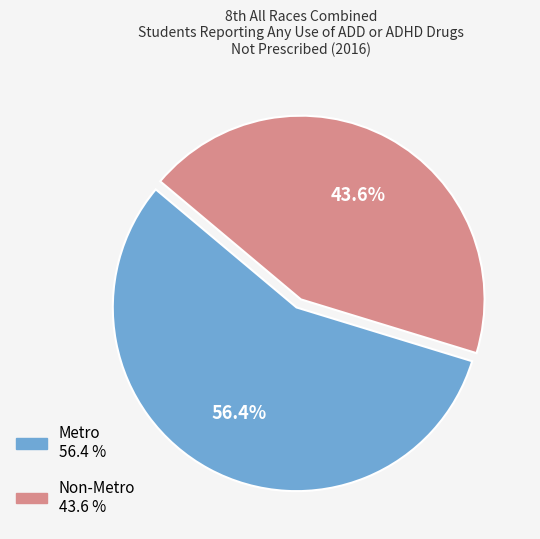

What is the majority slice?

Metro